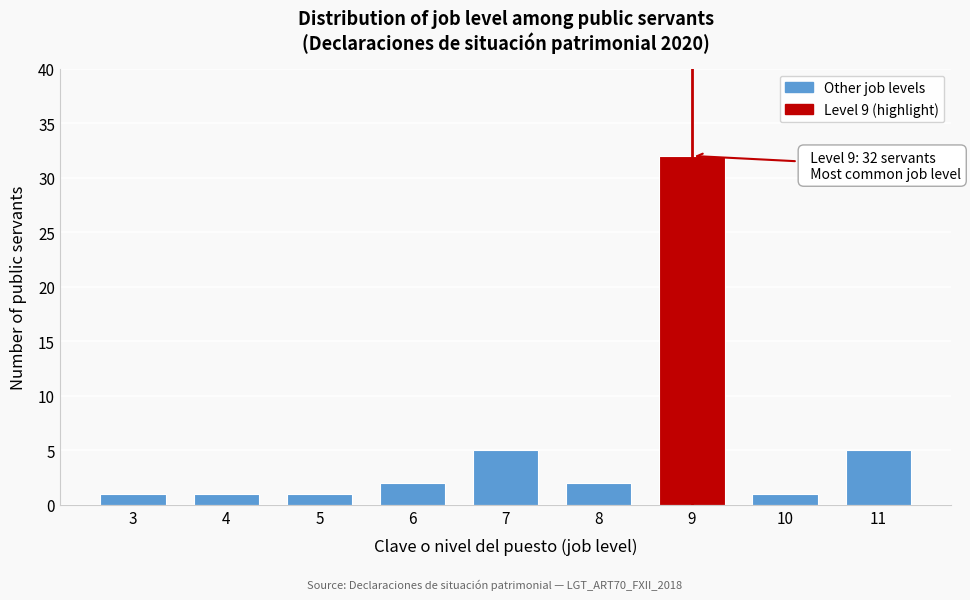

Reading left to right, what are all the values shown in this chart?

3=1	4=1	5=1	6=2	7=5	8=2	9=32	10=1	11=5